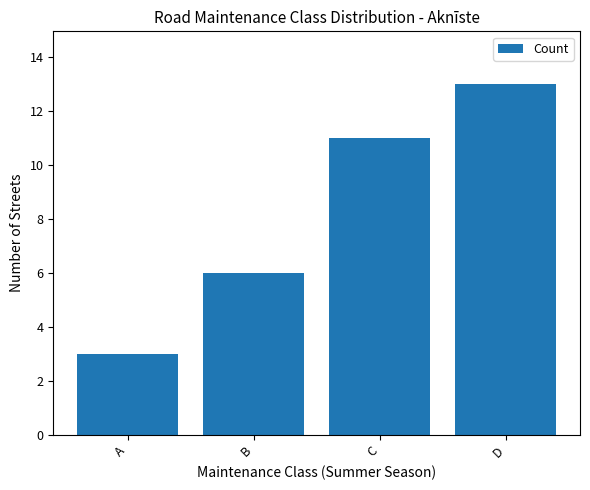

Are the bars grouped side by side (vs. stacked)?

No